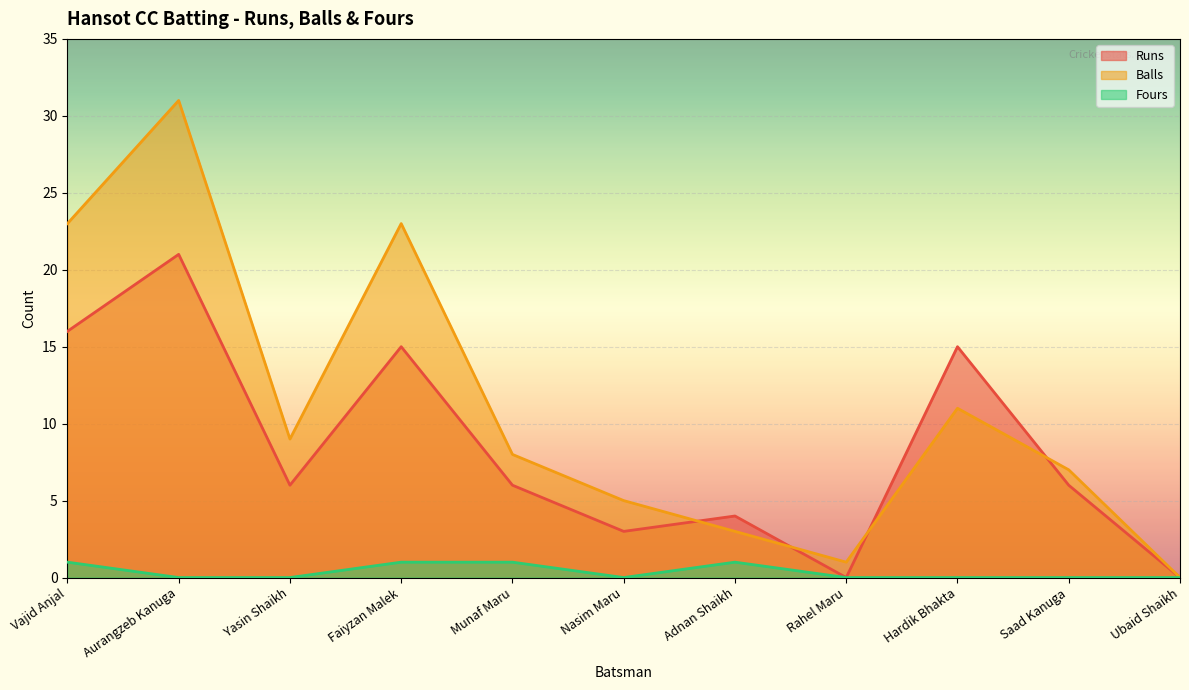

How many lines are shown in the chart?

3